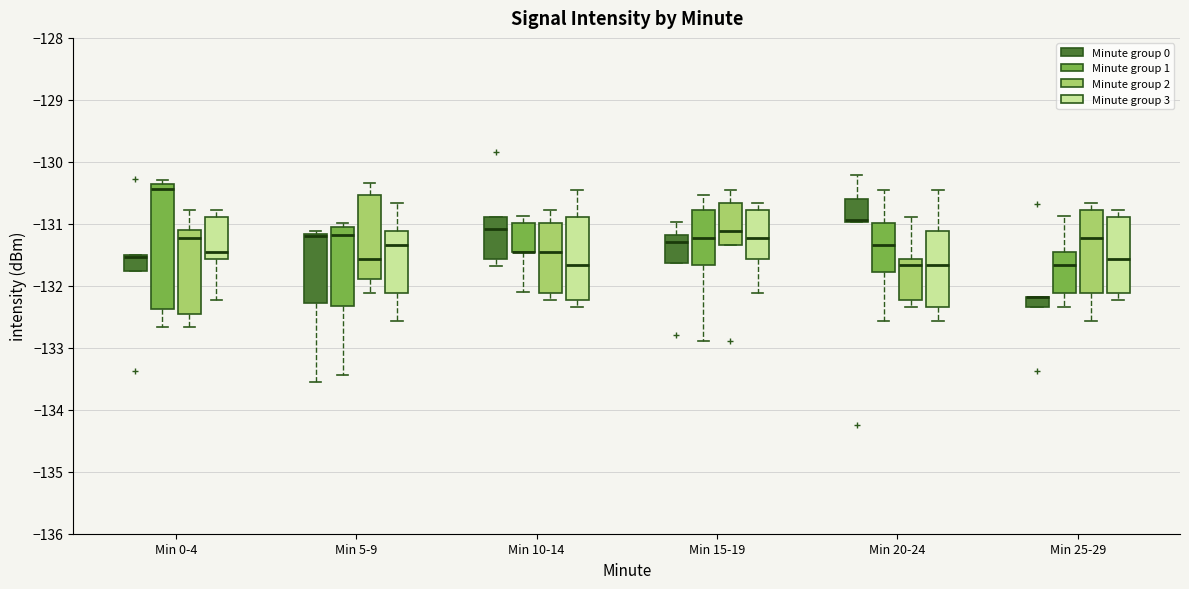

Reading left to right, transcribe this box plot: for each box, give where its median line is, the range the box spans, and where its two whiskers end, as read against the y-axis. The values are not printed on the chart, so give them approximately, as read against the axis.

Min 0-4 (Minute group 0): median -131.5 (just below the box's upper edge), box -131.8 to -131.5, whiskers -131.8 to -131.5
Min 0-4 (Minute group 1): median -130.4 (just below the box's upper edge), box -132.4 to -130.4, whiskers -132.7 to -130.3
Min 0-4 (Minute group 2): median -131.2, box -132.4 to -131.1, whiskers -132.7 to -130.8
Min 0-4 (Minute group 3): median -131.4, box -131.6 to -130.9, whiskers -132.2 to -130.8
Min 5-9 (Minute group 0): median -131.2 (drawn on the box's upper edge), box -132.3 to -131.2, whiskers -133.6 to -131.1
Min 5-9 (Minute group 1): median -131.2, box -132.3 to -131.1, whiskers -133.4 to -131.0
Min 5-9 (Minute group 2): median -131.6, box -131.9 to -130.5, whiskers -132.1 to -130.3
Min 5-9 (Minute group 3): median -131.3, box -132.1 to -131.1, whiskers -132.6 to -130.7
Min 10-14 (Minute group 0): median -131.1, box -131.6 to -130.9, whiskers -131.7 to -130.9
Min 10-14 (Minute group 1): median -131.4 (drawn on the box's lower edge), box -131.5 to -131.0, whiskers -132.1 to -130.9
Min 10-14 (Minute group 2): median -131.4, box -132.1 to -131.0, whiskers -132.2 to -130.8
Min 10-14 (Minute group 3): median -131.7, box -132.2 to -130.9, whiskers -132.3 to -130.4
Min 15-19 (Minute group 0): median -131.3, box -131.6 to -131.2, whiskers -131.6 to -131.0
Min 15-19 (Minute group 1): median -131.2, box -131.7 to -130.8, whiskers -132.9 to -130.5
Min 15-19 (Minute group 2): median -131.1, box -131.3 to -130.7, whiskers -131.3 to -130.4
Min 15-19 (Minute group 3): median -131.2, box -131.6 to -130.8, whiskers -132.1 to -130.7
Min 20-24 (Minute group 0): median -130.9 (drawn on the box's lower edge), box -131.0 to -130.6, whiskers -131.0 to -130.2
Min 20-24 (Minute group 1): median -131.3, box -131.8 to -131.0, whiskers -132.6 to -130.4
Min 20-24 (Minute group 2): median -131.7, box -132.2 to -131.6, whiskers -132.3 to -130.9
Min 20-24 (Minute group 3): median -131.7, box -132.3 to -131.1, whiskers -132.6 to -130.4
Min 25-29 (Minute group 0): median -132.2 (drawn on the box's upper edge), box -132.3 to -132.2, whiskers -132.3 to -132.2
Min 25-29 (Minute group 1): median -131.7, box -132.1 to -131.4, whiskers -132.3 to -130.9
Min 25-29 (Minute group 2): median -131.2, box -132.1 to -130.8, whiskers -132.6 to -130.7
Min 25-29 (Minute group 3): median -131.6, box -132.1 to -130.9, whiskers -132.2 to -130.8